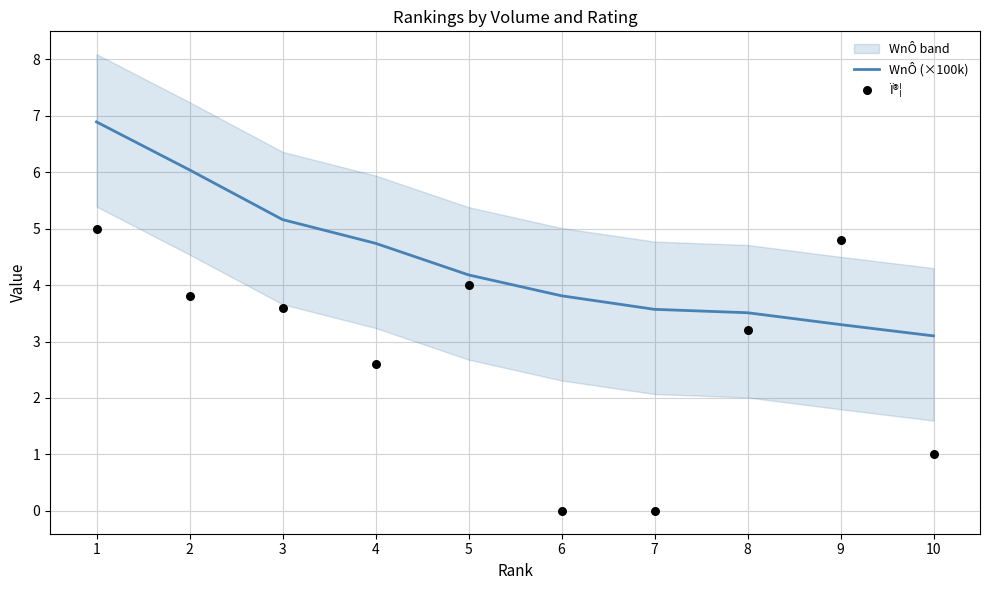

Which series contains the lowest Y value?

Ï®¦